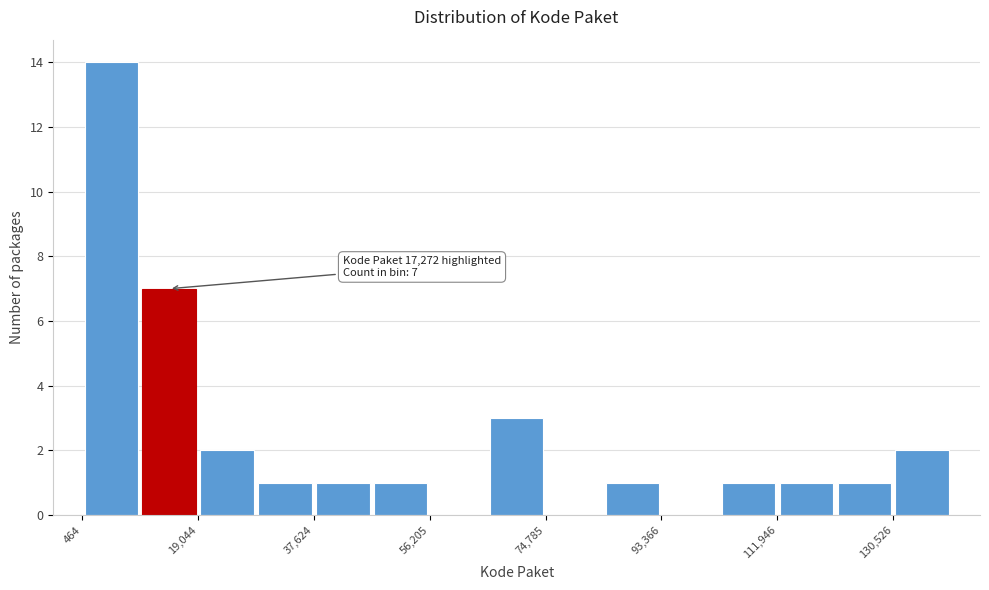

Which range on the x-axis has the tallest bar?

0 to 10000